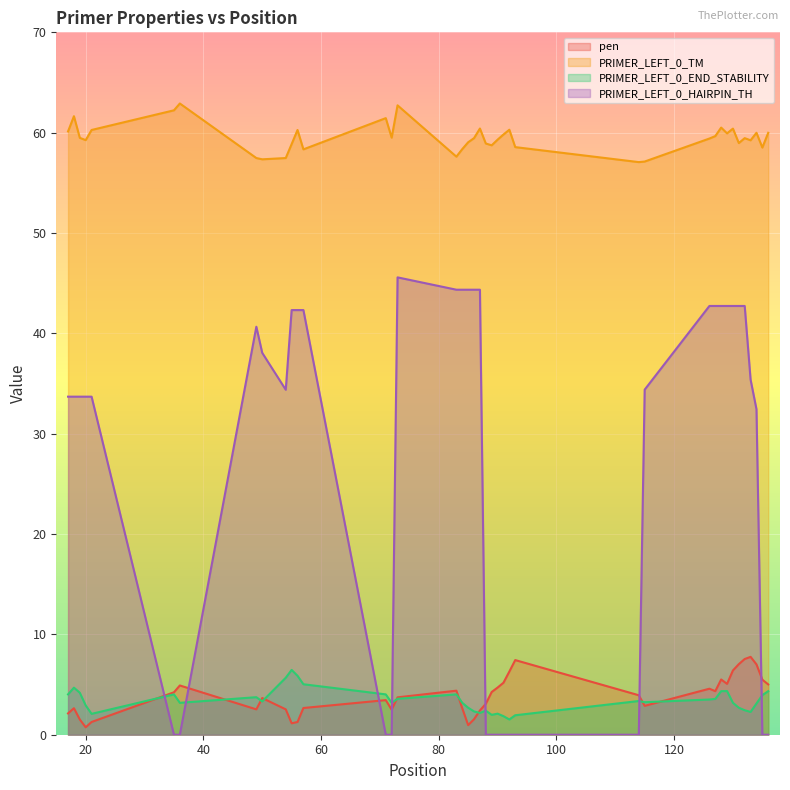

The value of PRIMER_LEFT_0_TM at 72 is 34.8. True or false?

False